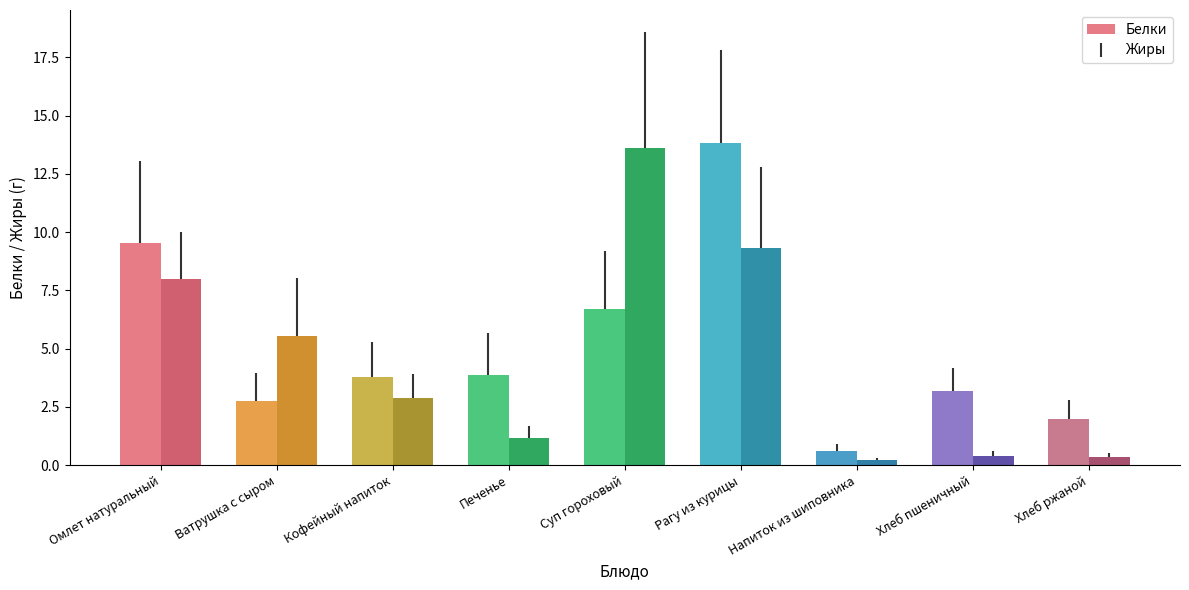

What is the difference between the maximum and minimum values in the Белки series?

13.2